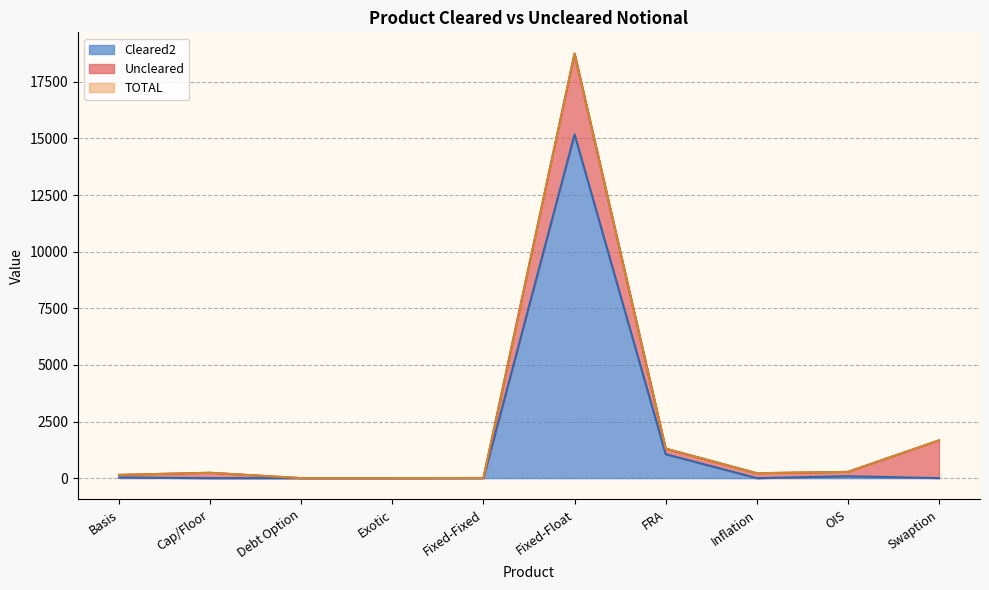

The TOTAL series shows 276 at OIS. True or false?

True